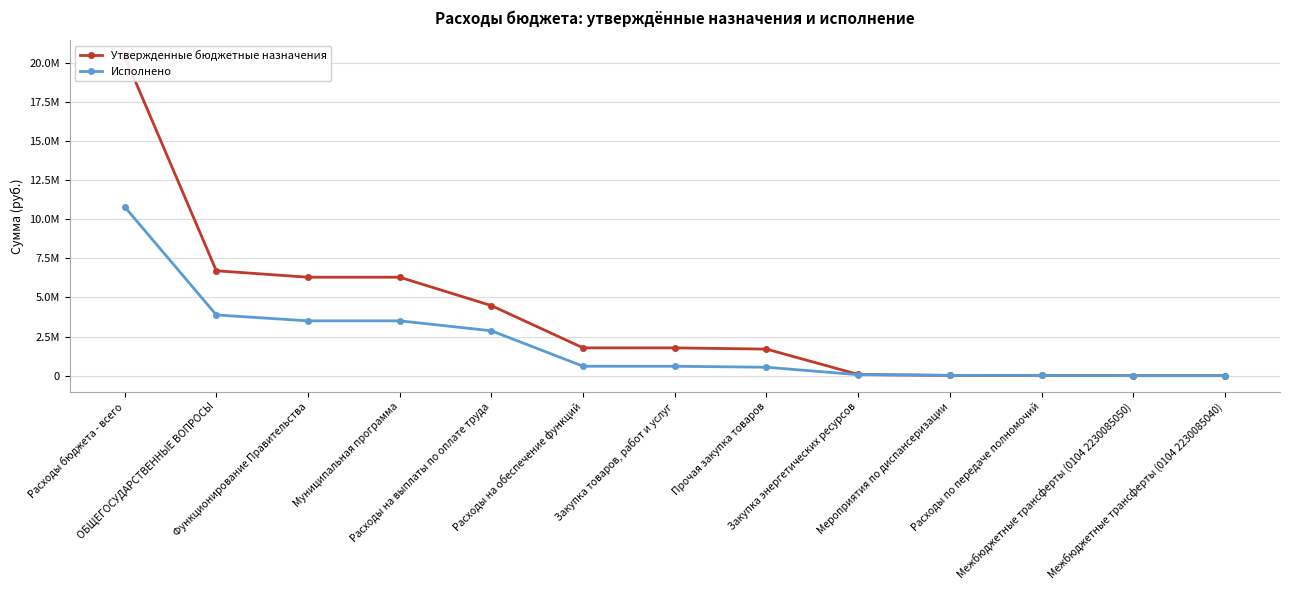

The Утвержденные бюджетные назначения series shows 9341.8 at Мероприятия по диспансеризации. True or false?

False